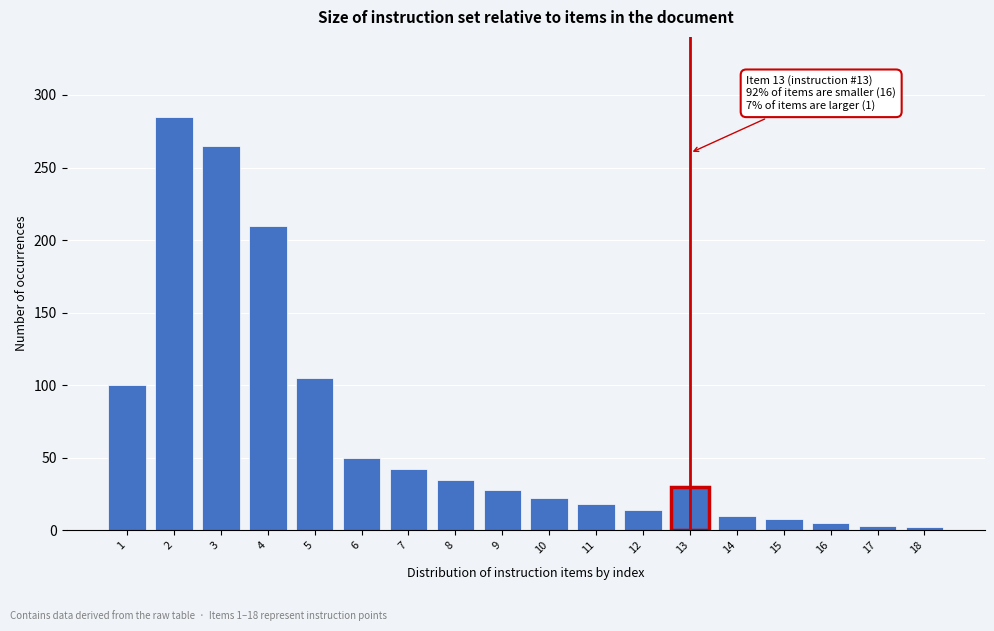

What is the difference between the maximum and second lowest values?

282